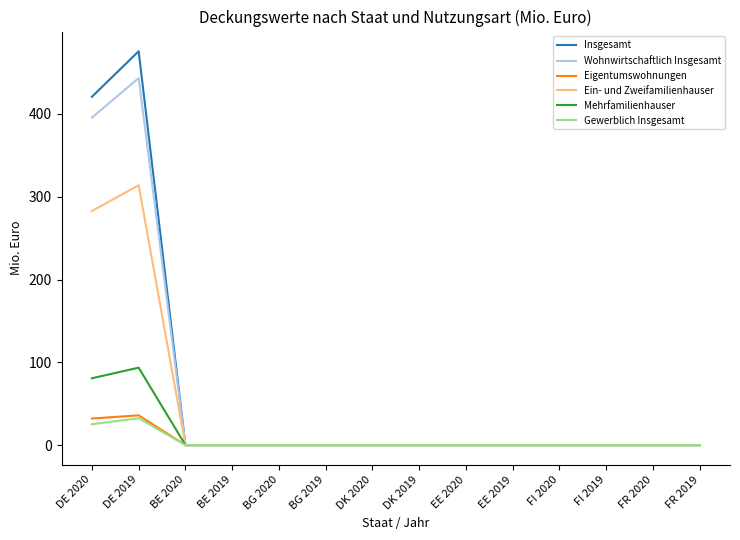

Where is the first local maximum for Wohnwirtschaftlich Insgesamt?

DE 2019